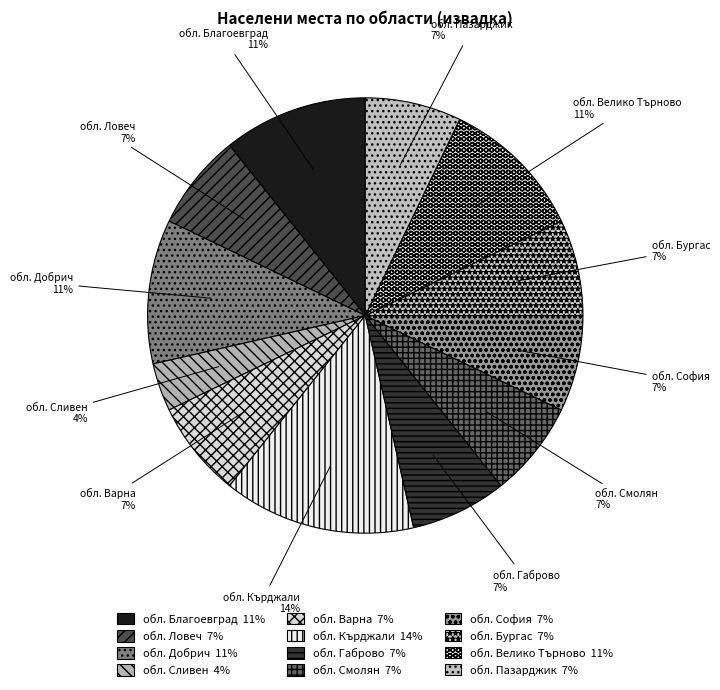

What percentage is the обл. Варна slice, to the nearest percent?

7%